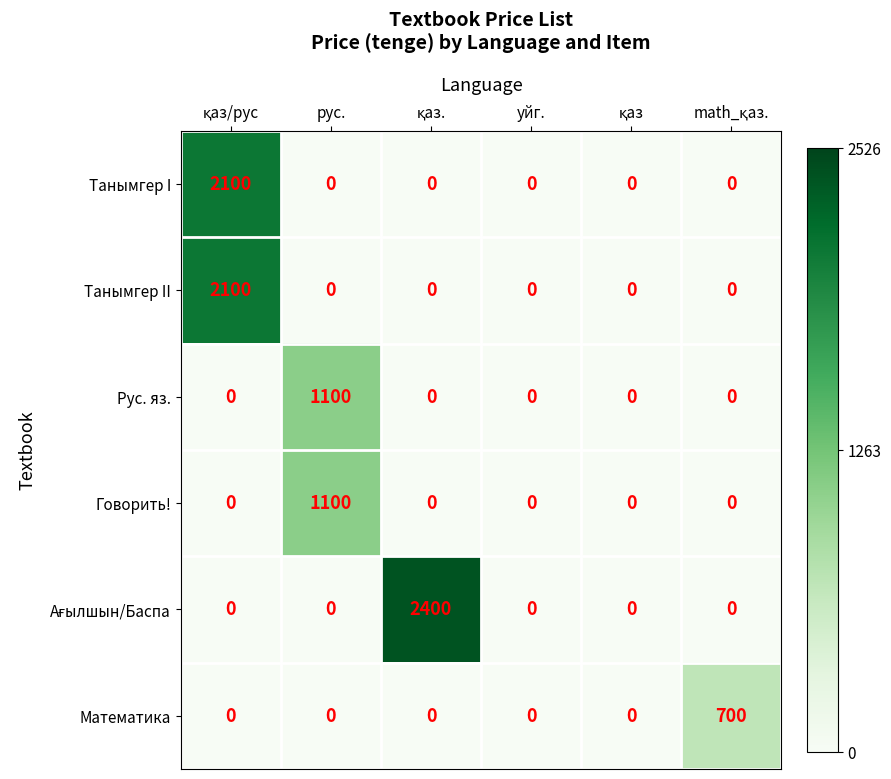

What is the greatest value displayed?

2400